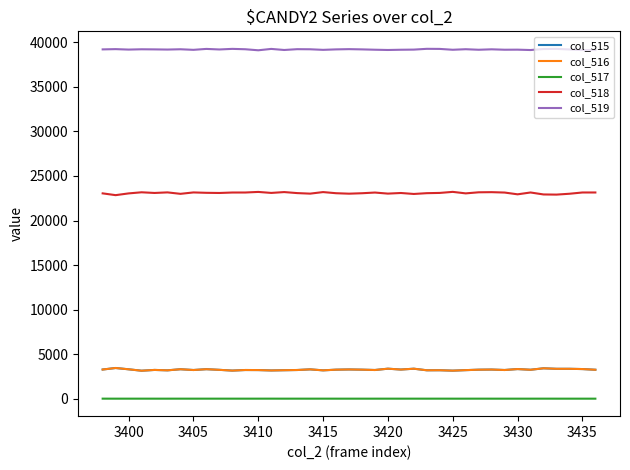

True or false: col_516 and col_519 cross at least once.

False